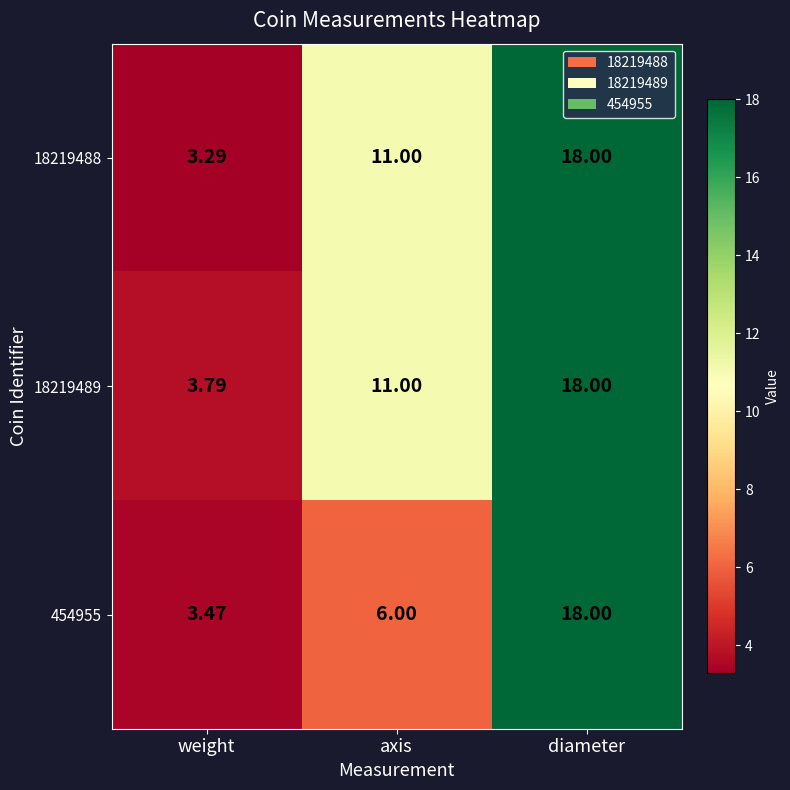

Rank the categories by 18219488 value from highest to lowest.

diameter, axis, weight